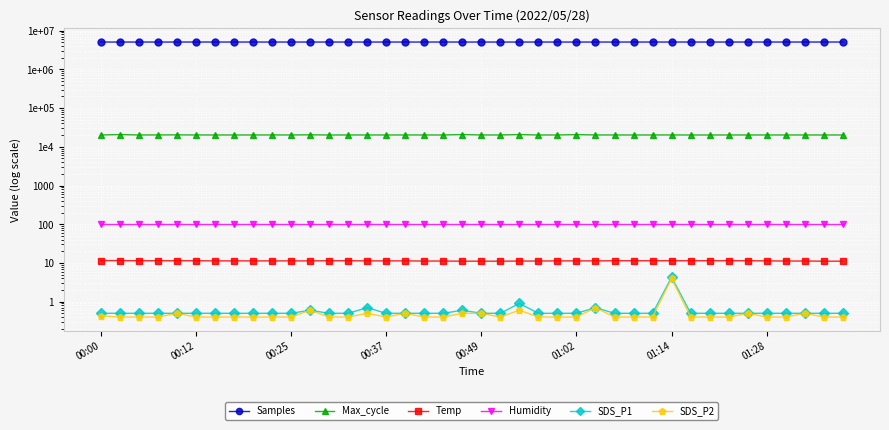

Reading left to right, transcribe all the data shown in this chart.

Samples: 5081563.0	5081627.0	5081932.0	5082778.0	5082441.0	5087734.0	5082027.0	5082304.0	5081663.0	5082025.0	5082610.0	5080813.0	5082412.0	5082014.0	5081732.0	5080885.0	5081644.0	5081294.0	5083023.0	5081627.0	5081788.0	5081259.0	5081703.0	5081837.0	5081063.0	5080476.0	5080890.0	5080998.0	5080798.0	5081517.0	5083773.0	5084615.0	5084911.0	5084290.0	5082069.0	5084741.0	5083739.0	5085172.0	5084700.0	5085276.0
Max_cycle: 20194.0	20706.0	20193.0	20271.0	20331.0	20221.0	20194.0	20203.0	20201.0	20249.0	20200.0	20386.0	20192.0	20220.0	20204.0	20196.0	20223.0	20205.0	20197.0	20726.0	20215.0	20198.0	20700.0	20177.0	20205.0	20629.0	20203.0	20223.0	20181.0	20217.0	20235.0	20177.0	20197.0	20218.0	20200.0	20216.0	20192.0	20213.0	20199.0	20197.0
Temp: 11.5	11.5	11.4	11.4	11.4	11.4	11.3	11.3	11.3	11.3	11.3	11.3	11.4	11.4	11.3	11.3	11.3	11.2	11.2	11.1	11.1	11.1	11.2	11.2	11.3	11.3	11.3	11.4	11.4	11.4	11.4	11.4	11.4	11.4	11.4	11.3	11.2	11.2	11.1	11.1
Humidity: 99.9	99.9	99.9	99.9	99.9	99.9	99.9	99.9	99.9	99.9	99.9	99.9	99.9	99.9	99.9	99.9	99.9	99.9	99.9	99.9	99.9	99.9	99.9	99.9	99.9	99.9	99.9	99.9	99.9	99.9	99.9	99.9	99.9	99.9	99.9	99.9	99.9	99.9	99.9	99.9
SDS_P1: 0.5	0.5	0.5	0.5	0.5	0.5	0.5	0.5	0.5	0.5	0.5	0.6	0.5	0.5	0.7	0.5	0.5	0.5	0.5	0.6	0.5	0.5	0.9	0.5	0.5	0.5	0.7	0.5	0.5	0.5	4.3	0.5	0.5	0.5	0.5	0.5	0.5	0.5	0.5	0.5
SDS_P2: 0.4	0.4	0.4	0.4	0.5	0.4	0.4	0.4	0.4	0.4	0.4	0.6	0.4	0.4	0.5	0.4	0.5	0.4	0.4	0.5	0.5	0.4	0.6	0.4	0.4	0.4	0.7	0.4	0.4	0.4	4.0	0.4	0.4	0.4	0.5	0.4	0.4	0.5	0.4	0.4